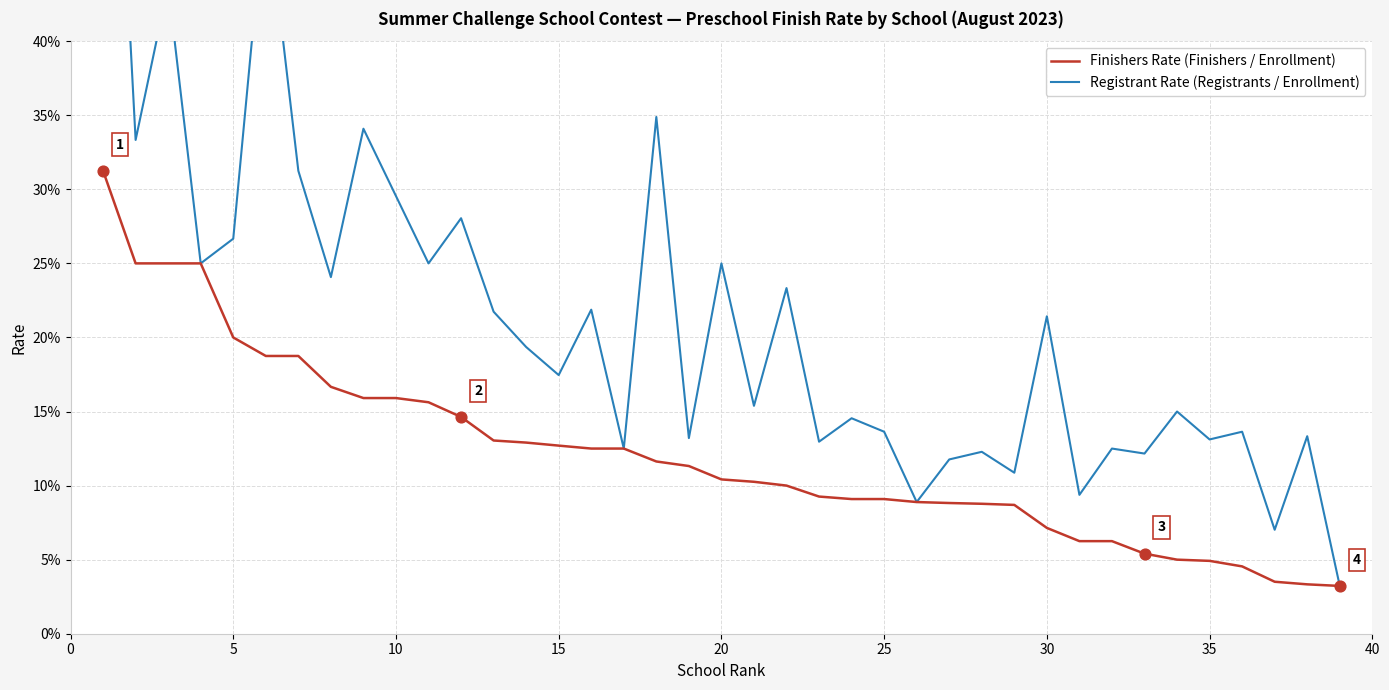

At how many categories does at least one series exceed 0?

39